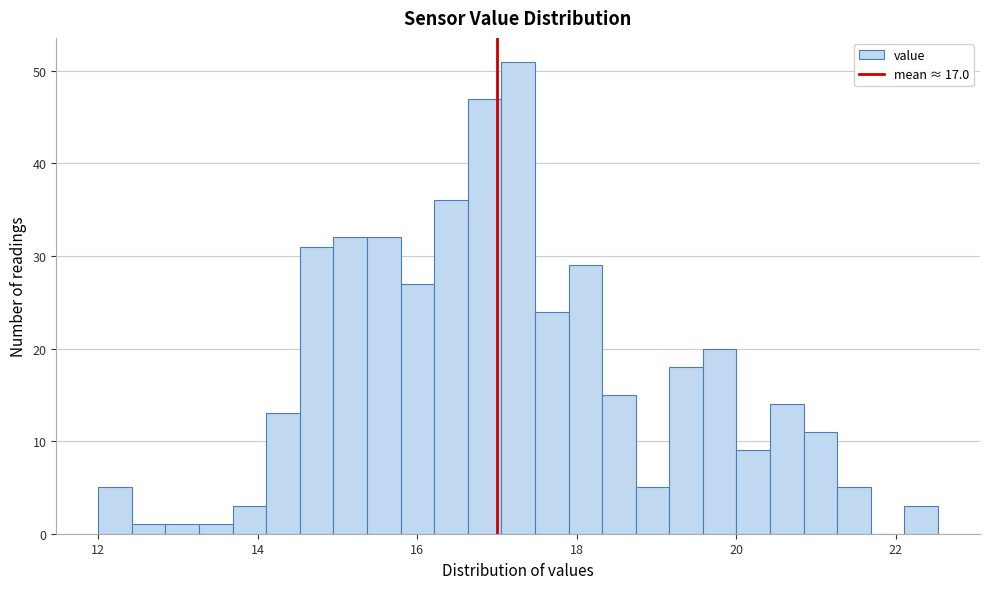

Read against the x-axis, roughly where is the centre of the tallest bar?

17.2